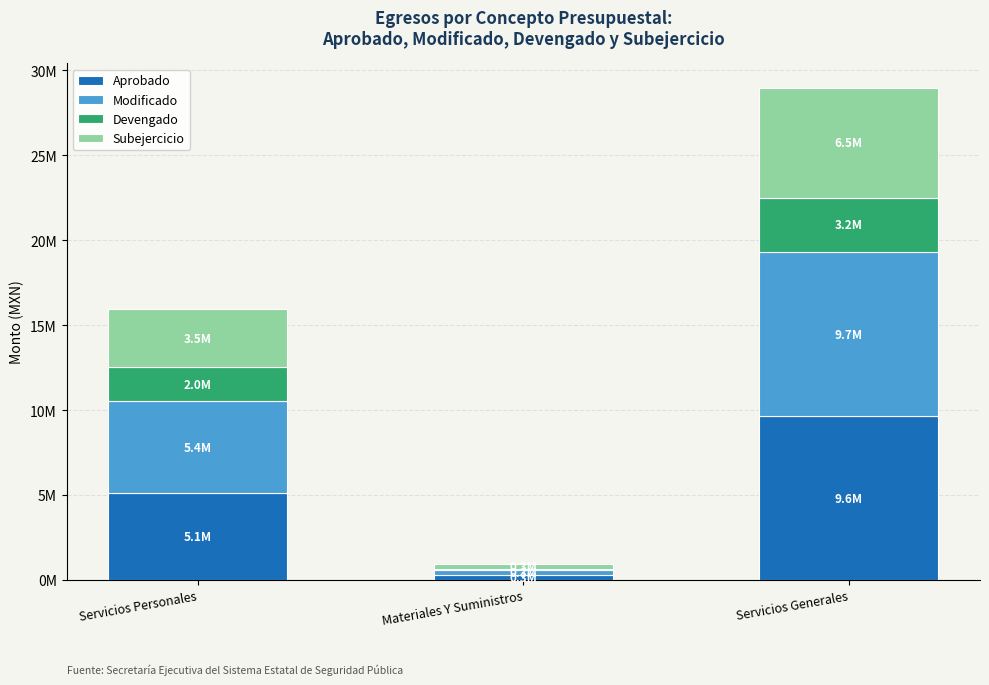

What is the difference between the second highest and minimum values in the Subejercicio series?

3200296.2